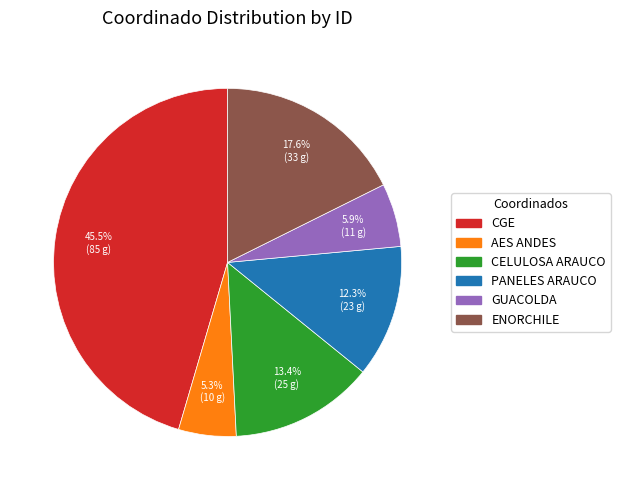

What is the largest slice in the pie chart?

CGE